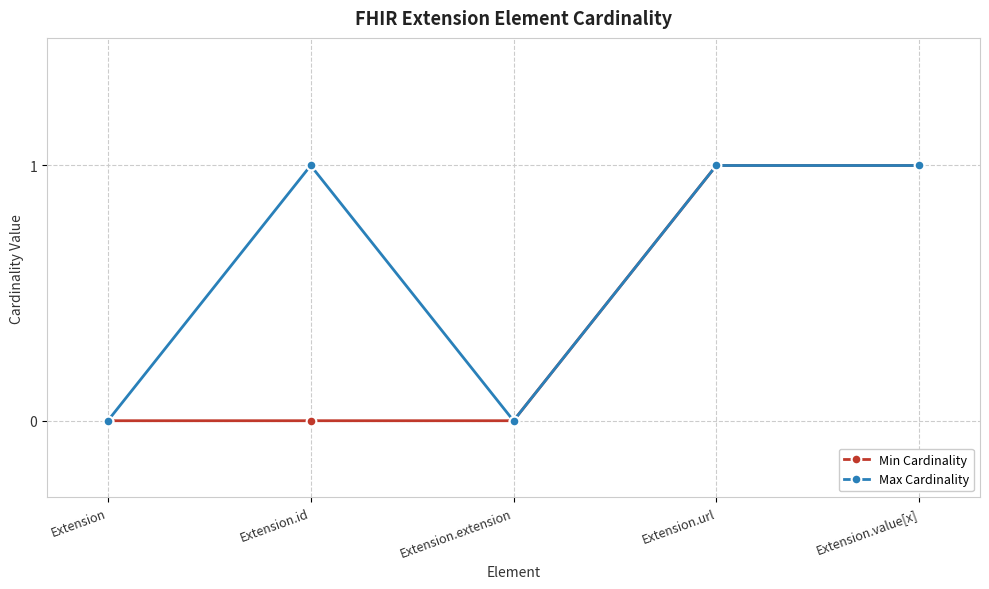

Count the Min Cardinality values in the range 0 to 1.

5